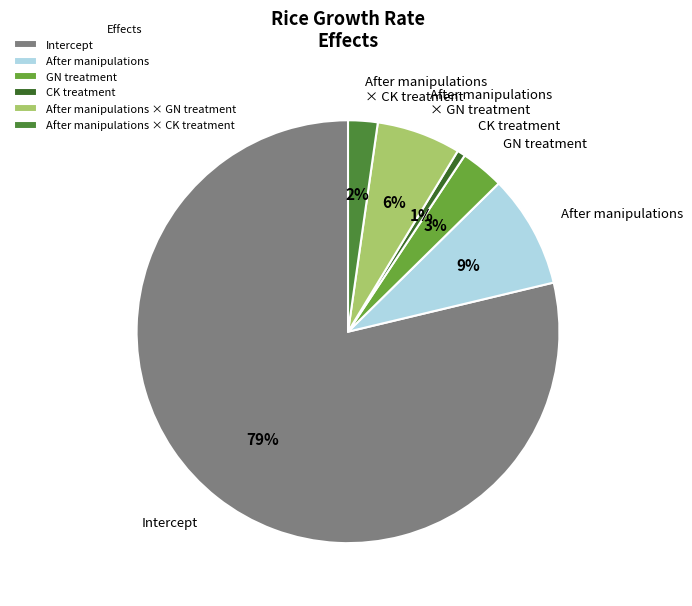

What percentage is the After manipulations slice, to the nearest percent?

9%